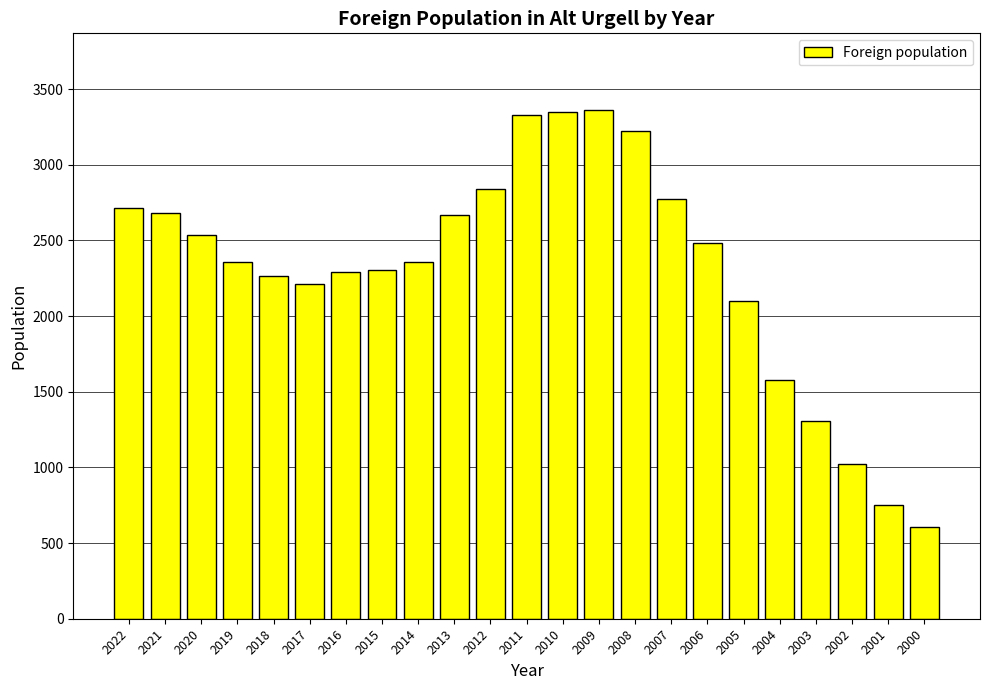

Are the bars horizontal?

No